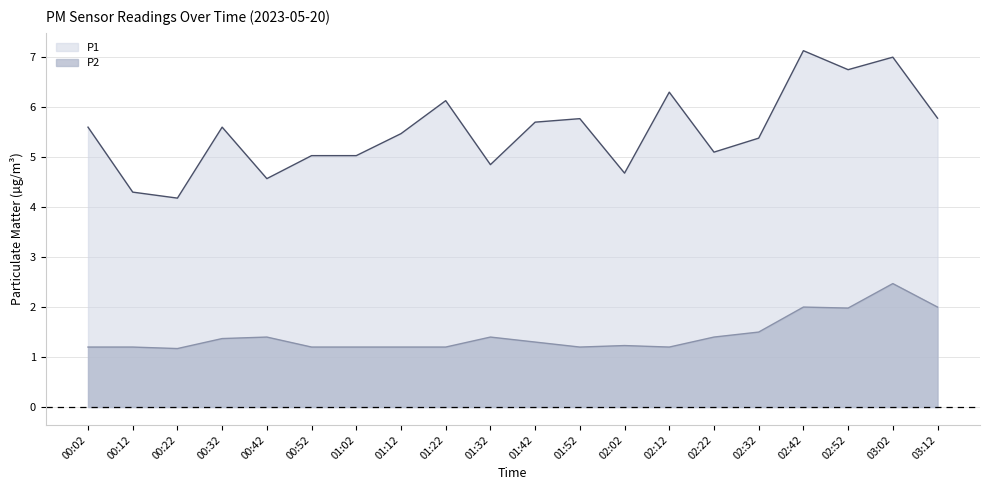

Does the chart display data point markers on the line(s)?

No